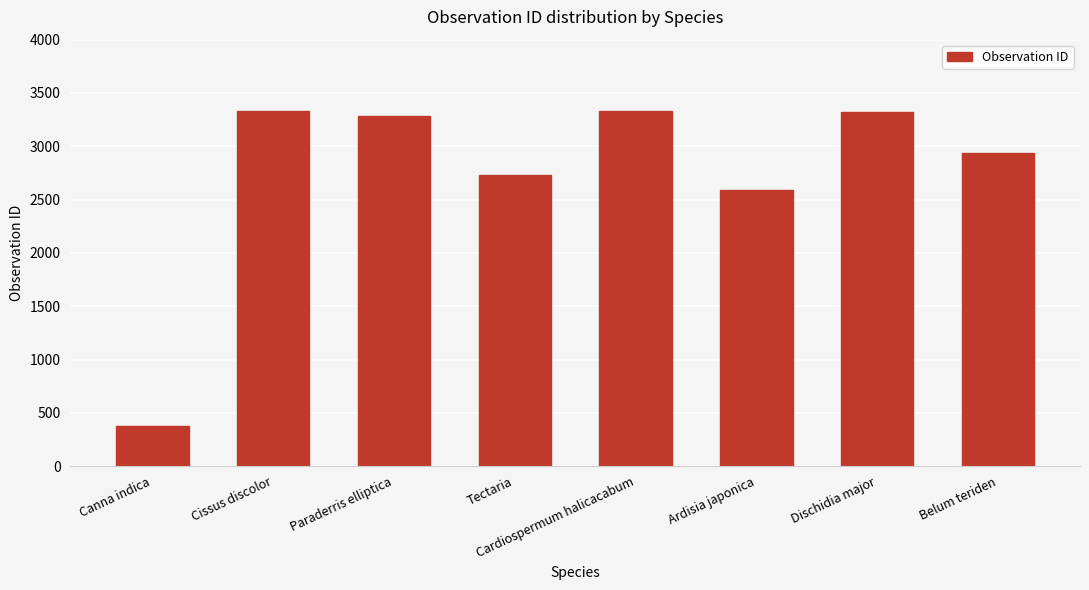

What is the label of the 1st bar from the right?

Belum teriden